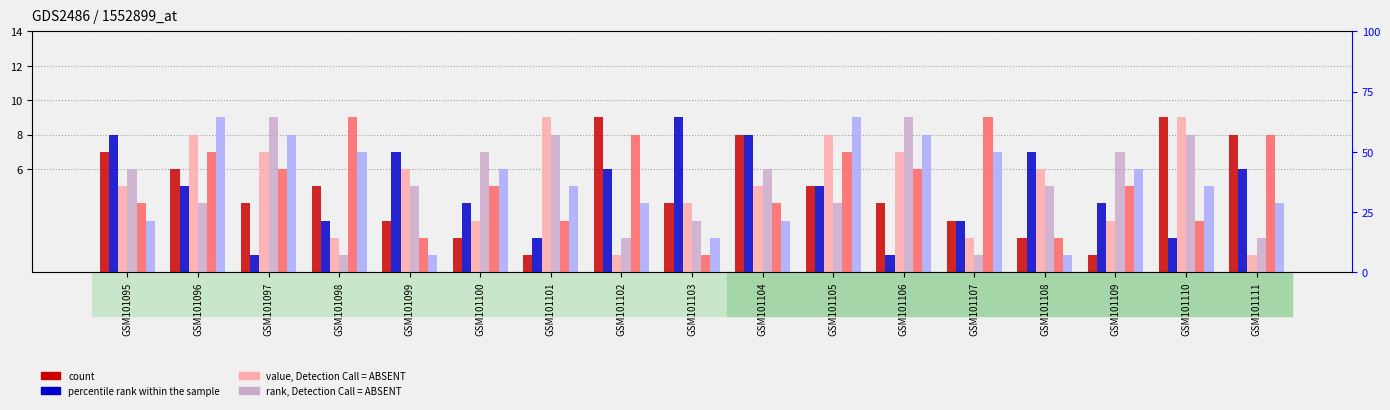

At which label is col_3 closest to 5?

GSM101099